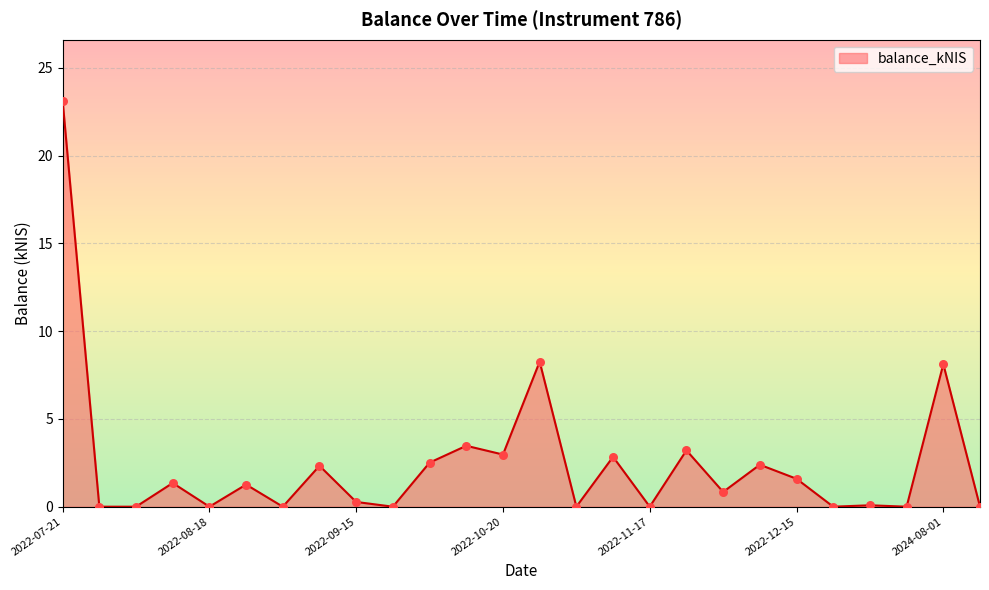

What is the difference between the maximum and minimum values?

23.1